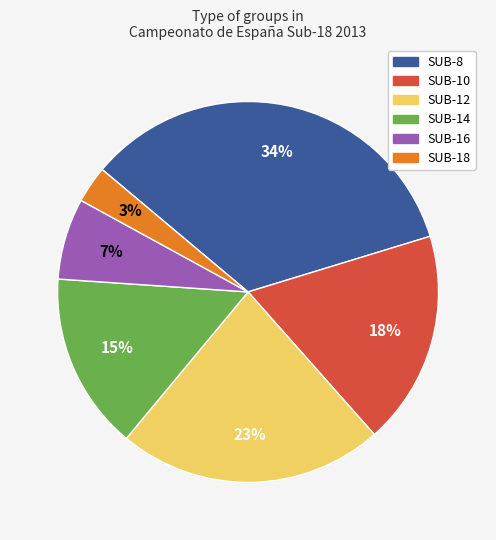

To the nearest percent, what portion does SUB-8 represent?

34%